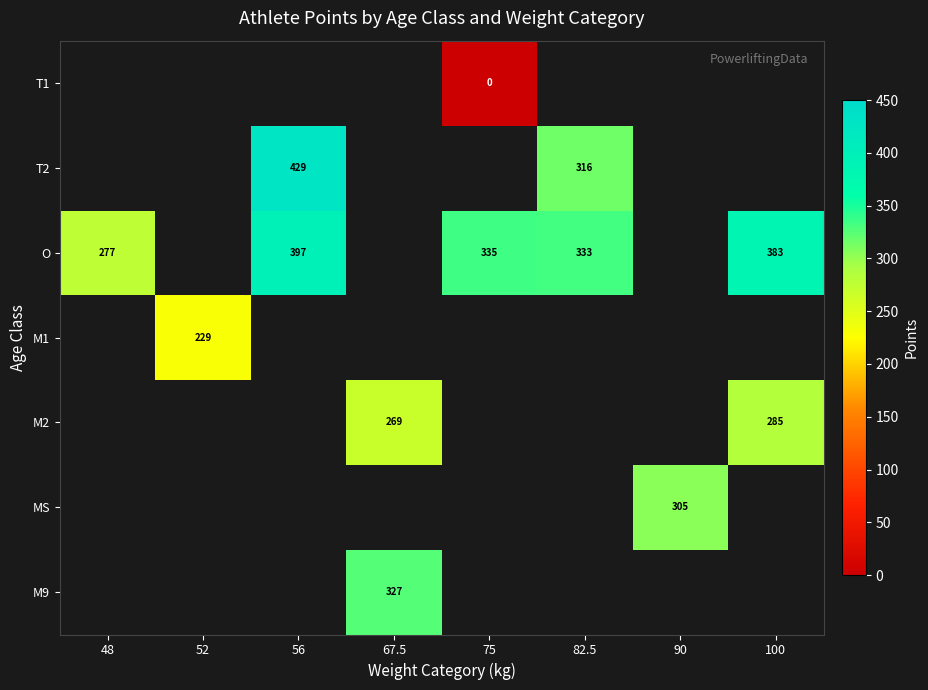

Which series has the widest spread of values?

O